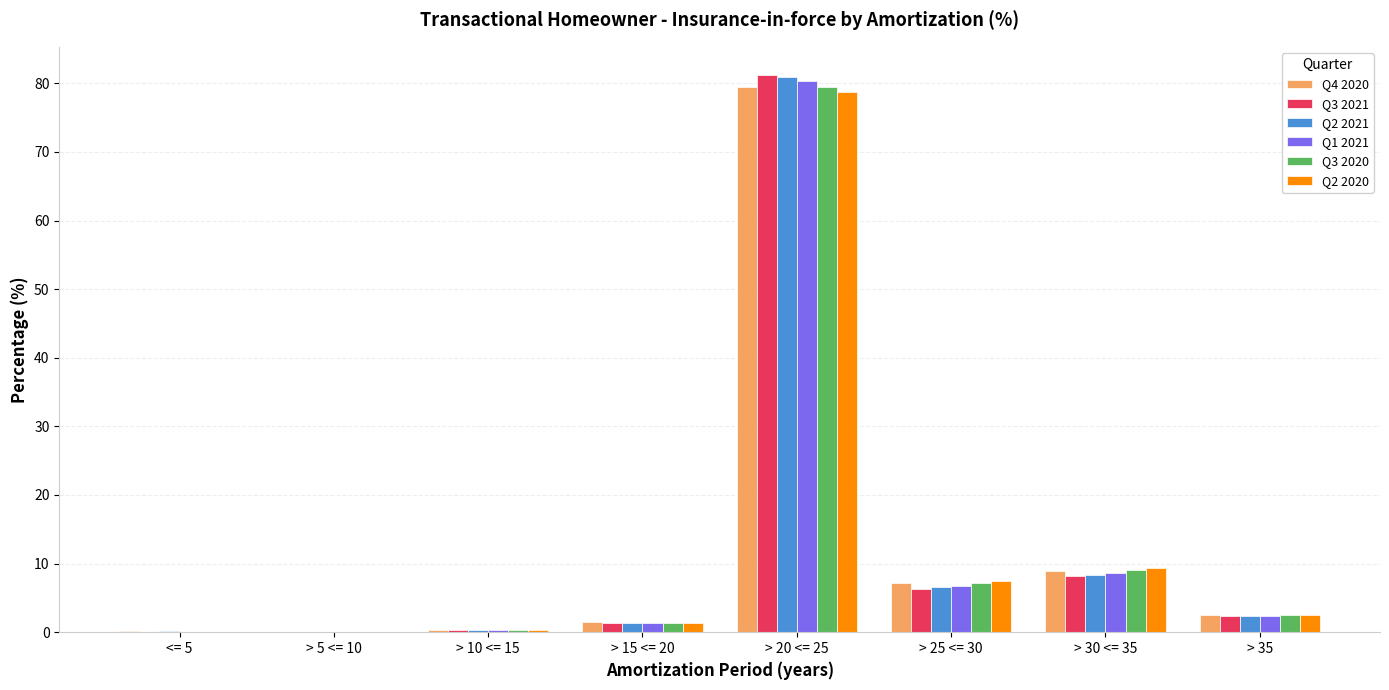

What are all the series names shown in the legend?

Q4 2020, Q3 2021, Q2 2021, Q1 2021, Q3 2020, Q2 2020